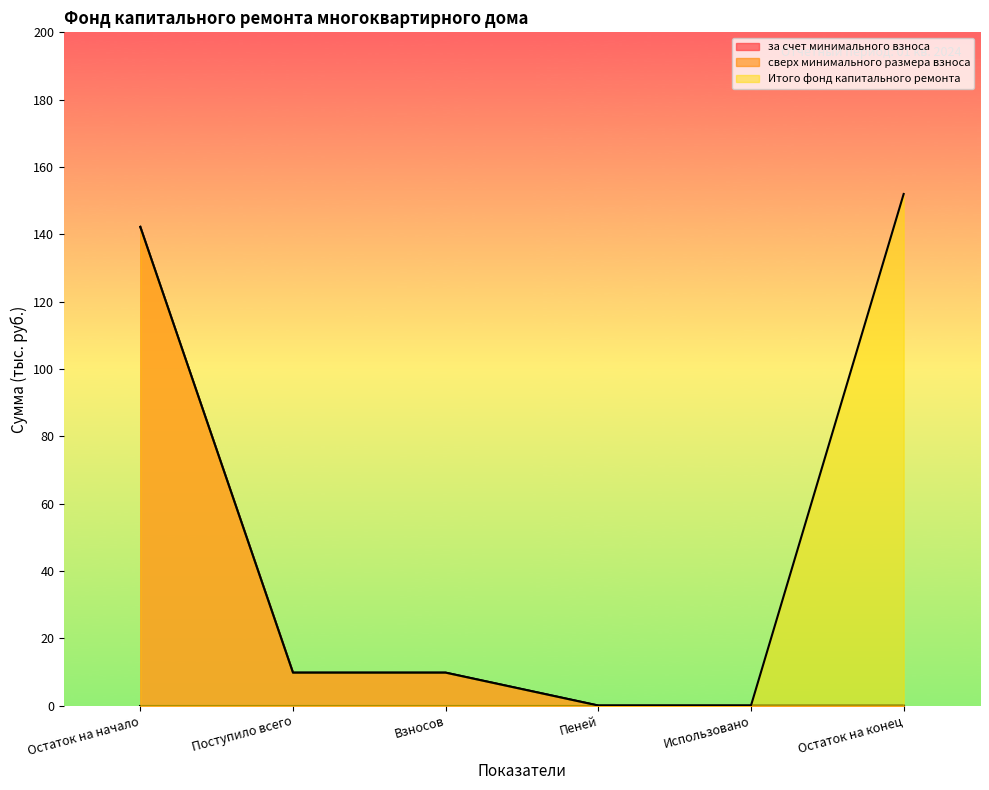

What value does the за счет минимального взноса series have at Взносов?

9.8